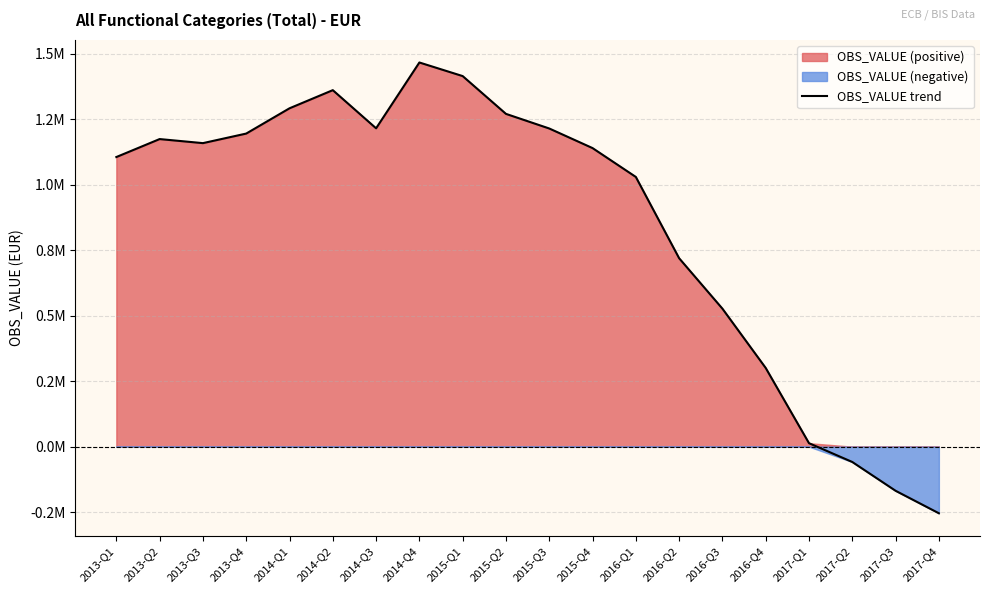

What is the label of the 6th point from the left?

2014-Q2